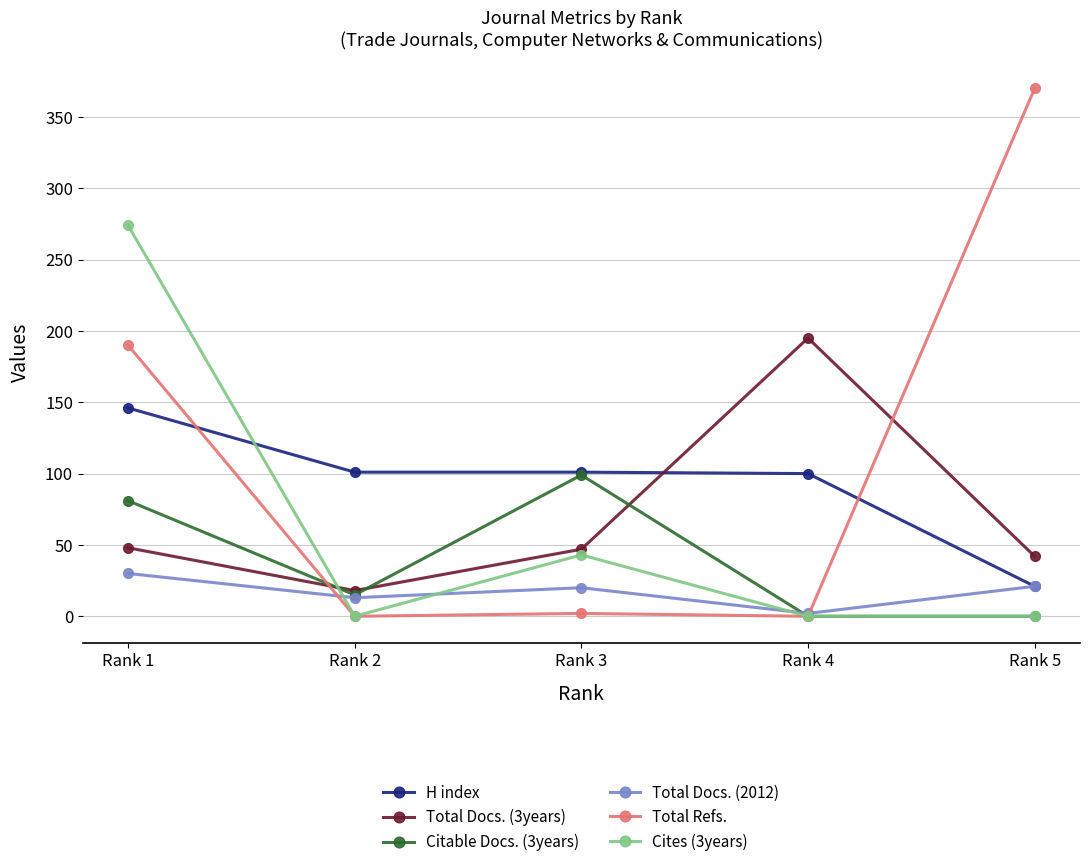

List the series in order of their peak value, lowest first.

Total Docs. (2012), Citable Docs. (3years), H index, Total Docs. (3years), Cites (3years), Total Refs.